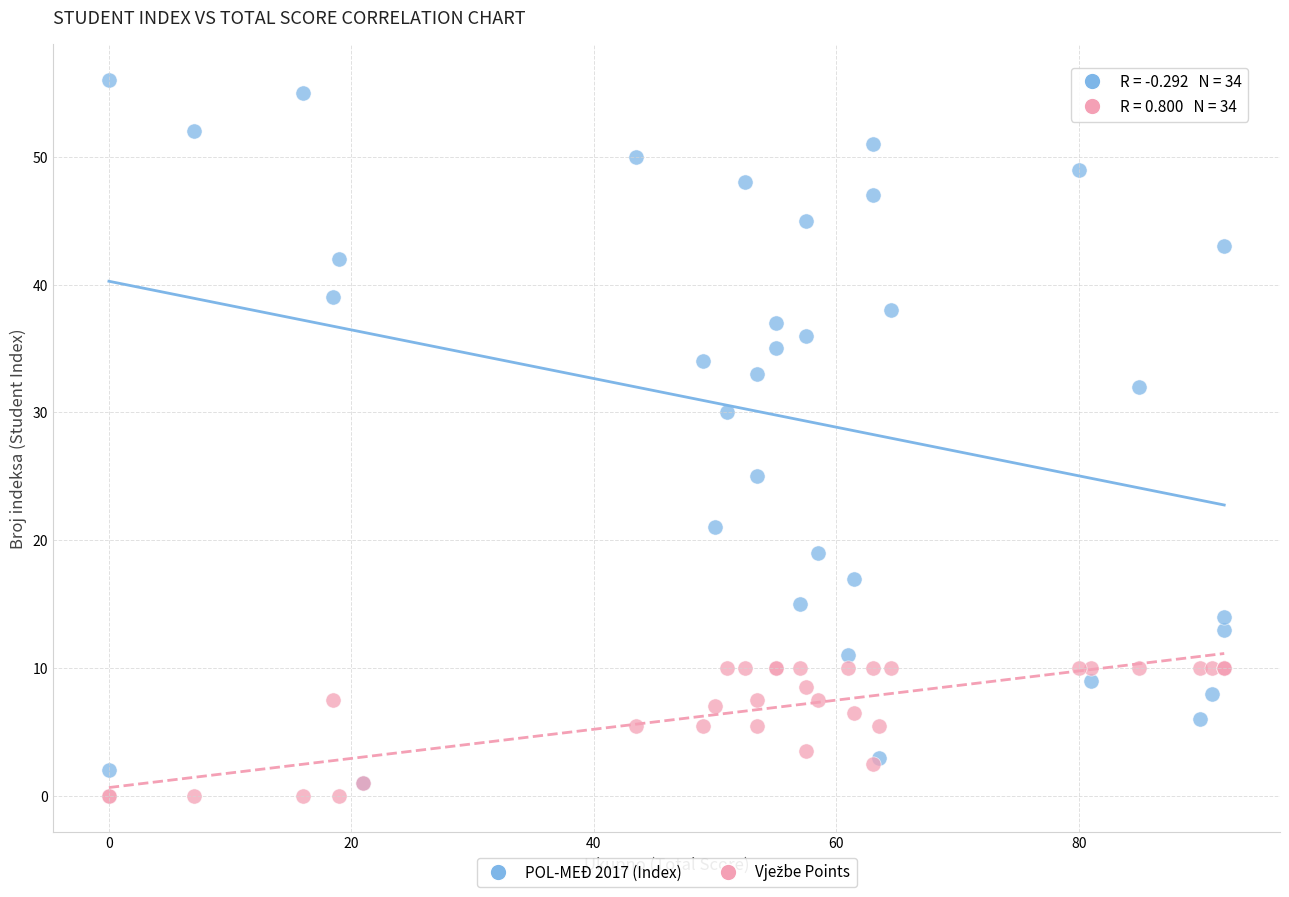

In the POL-MEĐ 2017 (Index) series, what Y value is closest to 28?

30.0